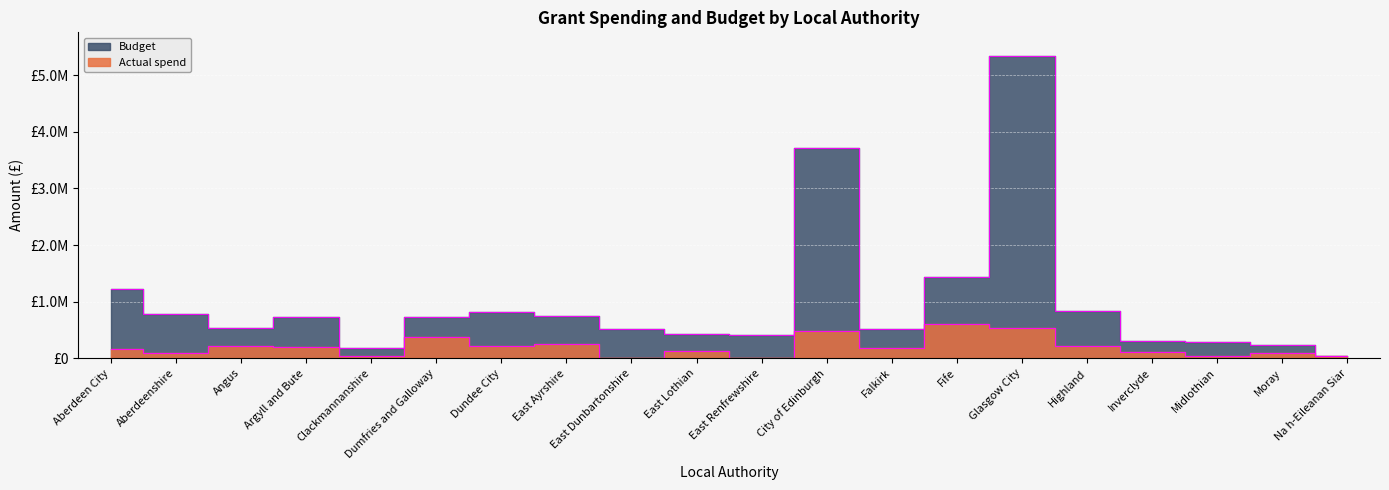

Is this an area chart (filled region under the line)?

No